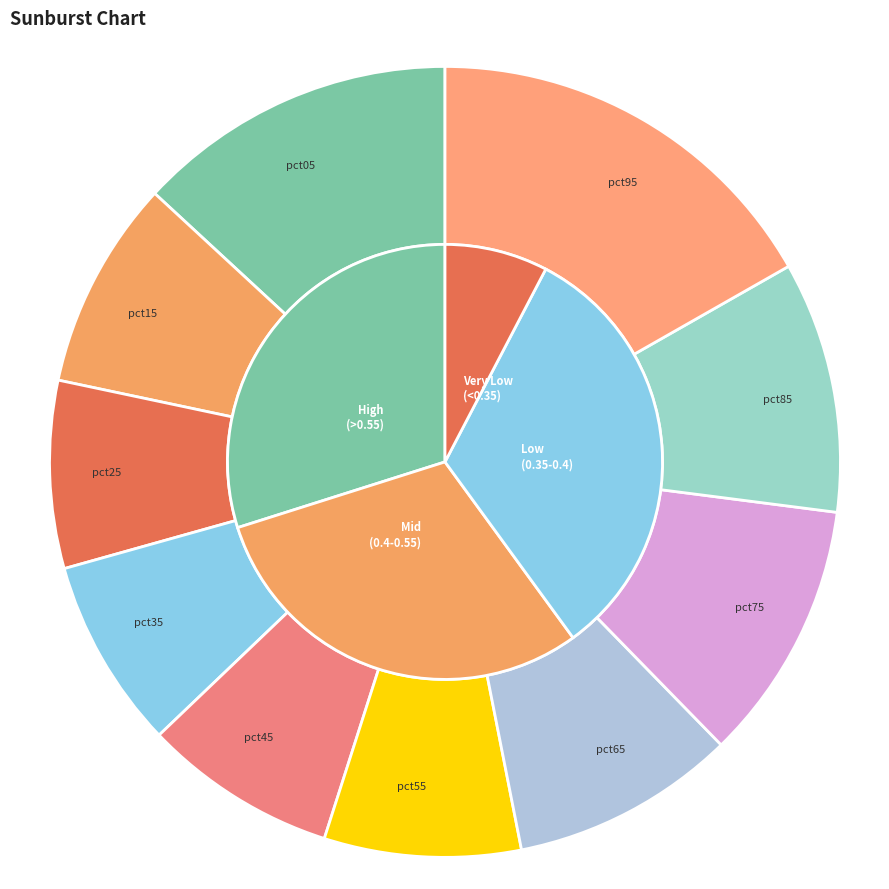

What is the change in value from pct45 to pct95?

+0.4